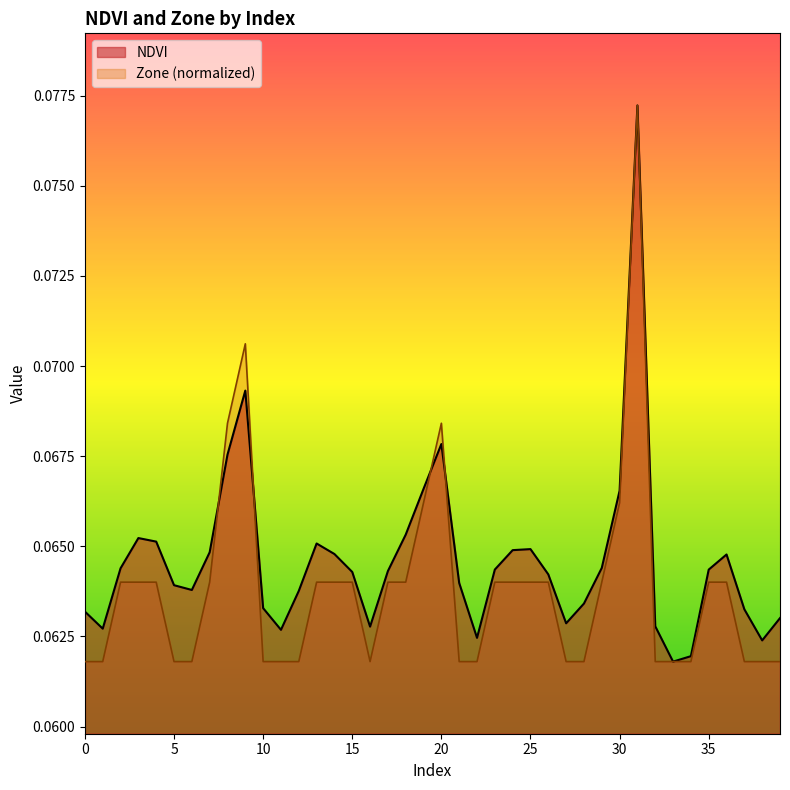

What are all the series names shown in the legend?

NDVI, Zone (normalized)